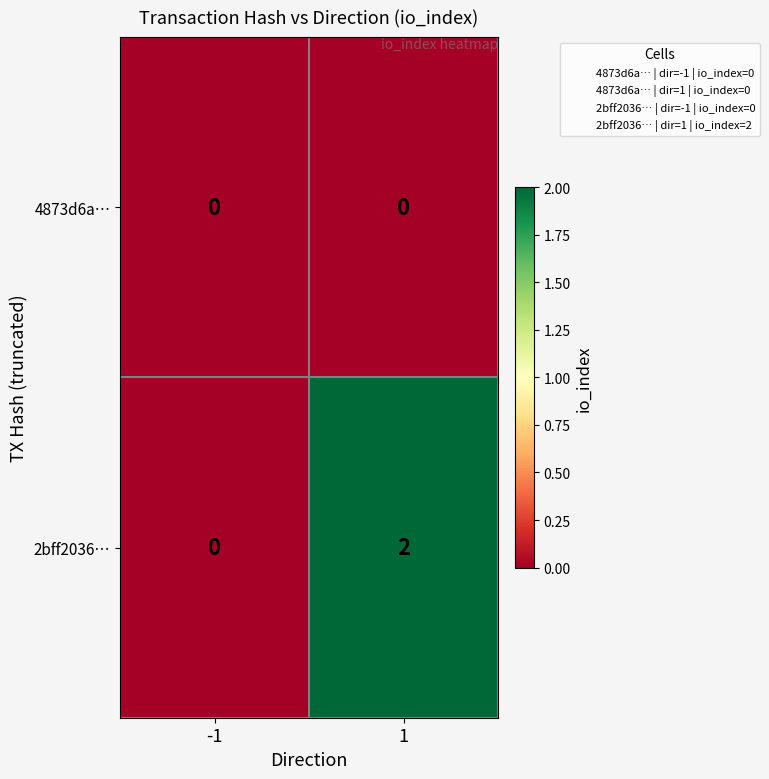

Which series has the largest total across all categories?

2bff2036…